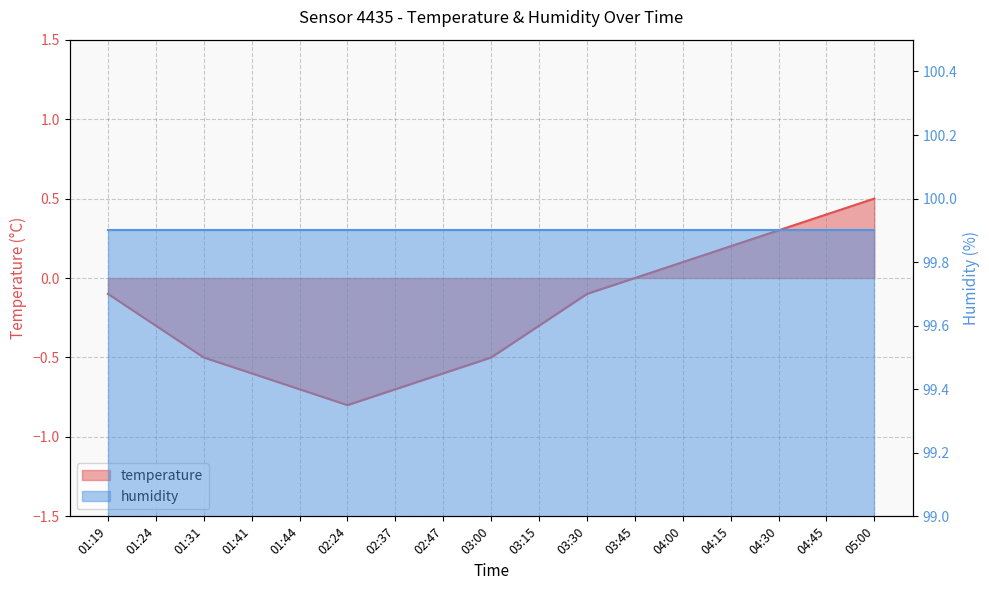

The value at 04:00 is 0.1. True or false?

False